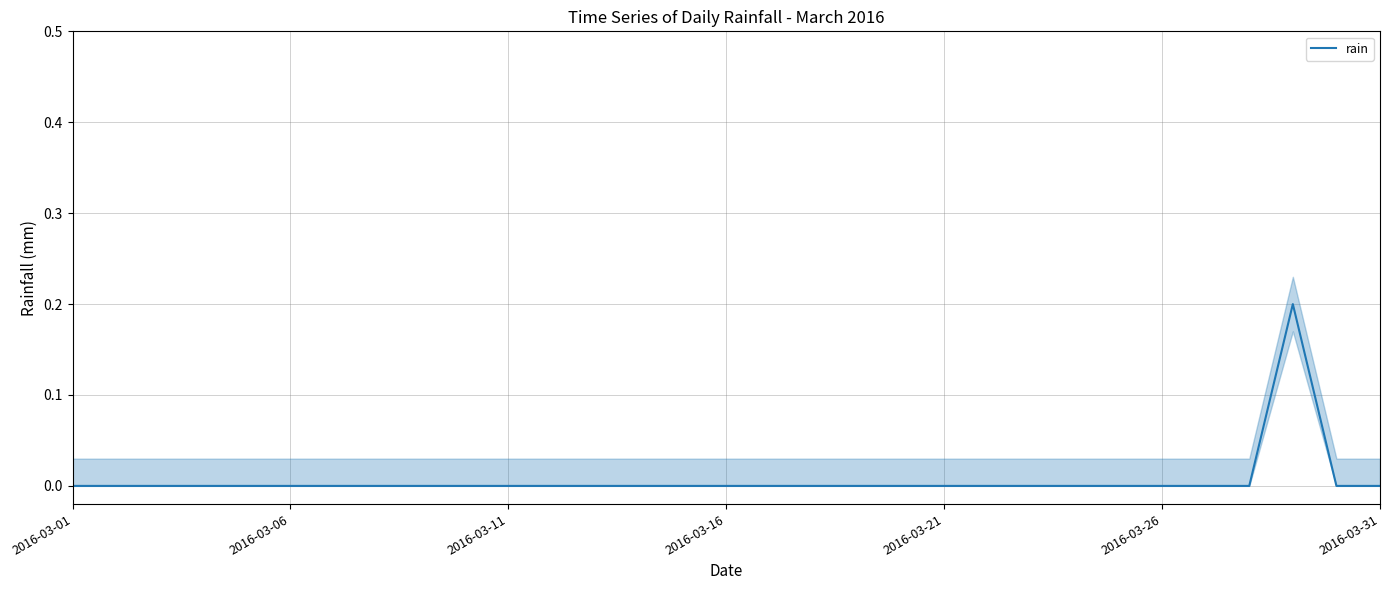

Which label corresponds to the smallest value in the chart?

2016-03-01